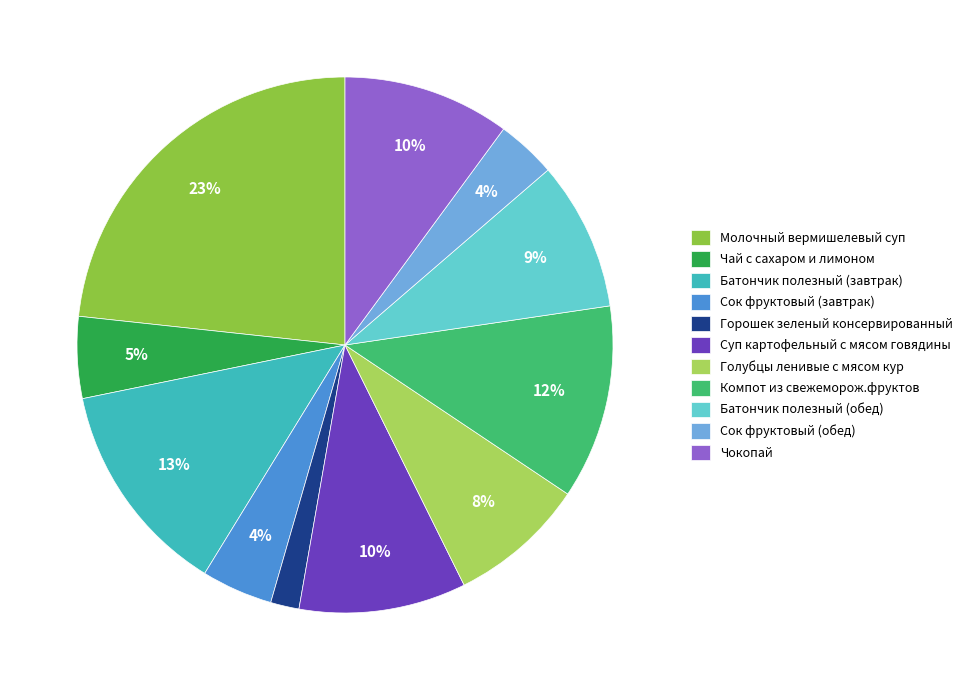

True or false: Батончик полезный (завтрак) accounts for 13% of the total.

True